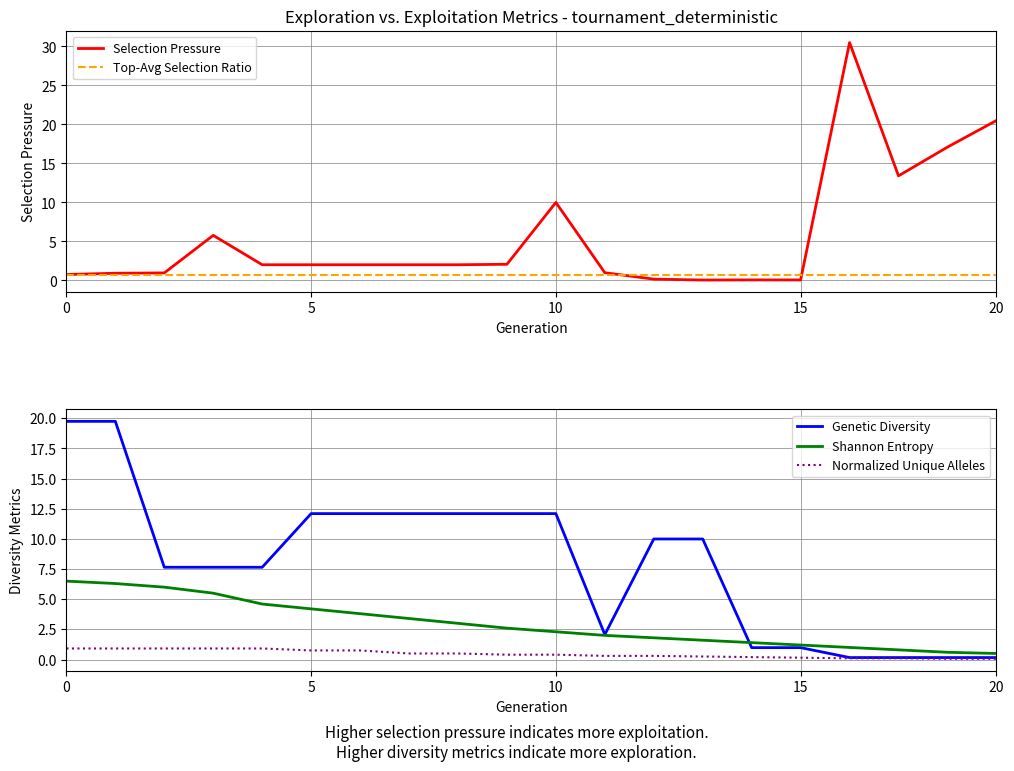

Which series has the largest total across all categories?

Genetic Diversity